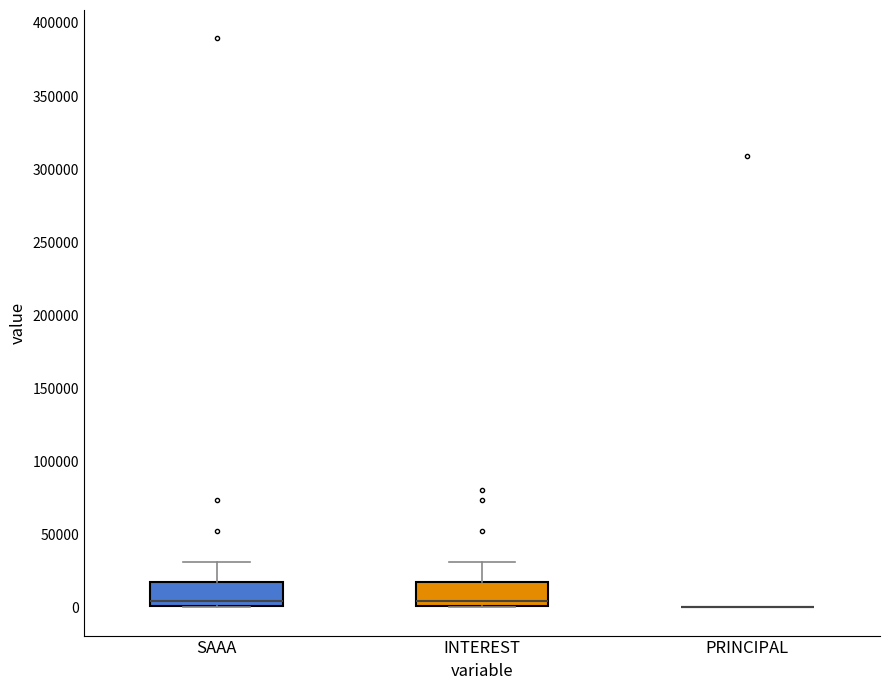

Where is the lower edge of the box for INTEREST on the y-axis? The values are not printed on the chart, so give them approximately, as read against the axis.

0